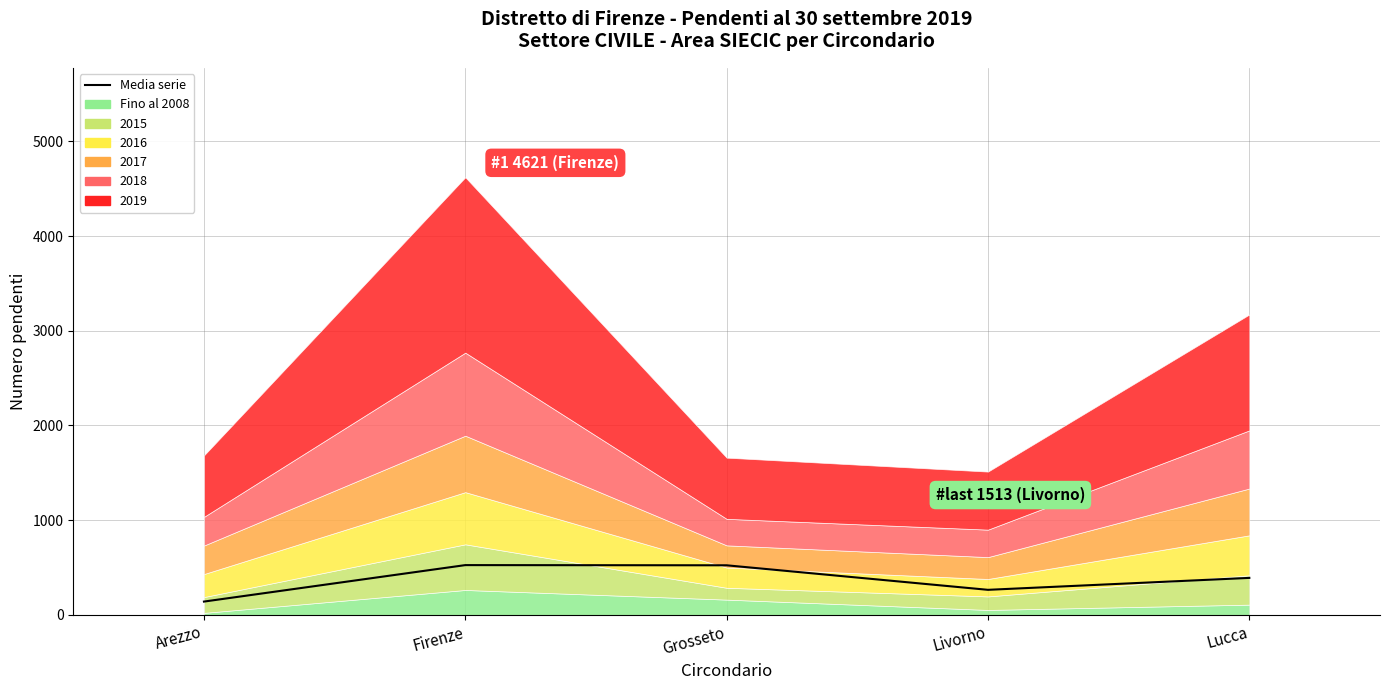

What is the smallest value displayed?

140.3